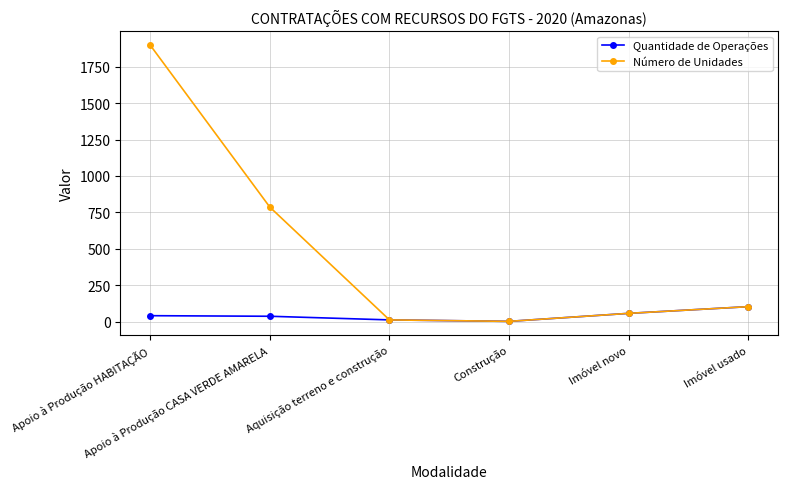

Is this an area chart (filled region under the line)?

No